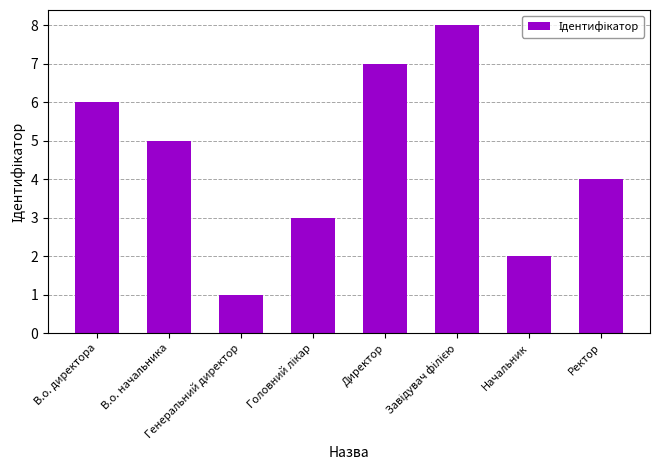

What is the maximum value shown in the chart?

8